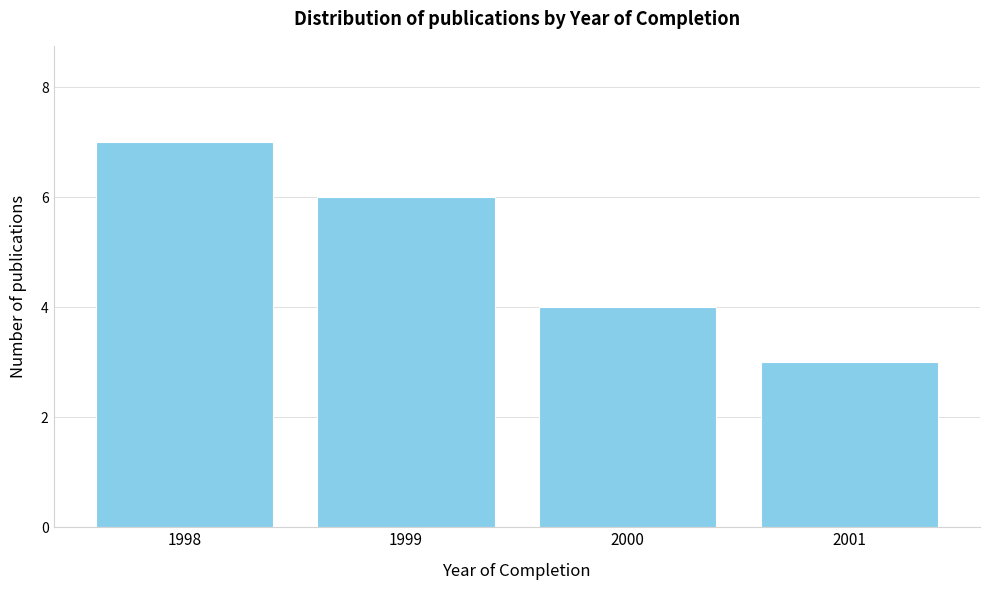

Reading left to right, list all the values displayed in this chart.

1998=7	1999=6	2000=4	2001=3